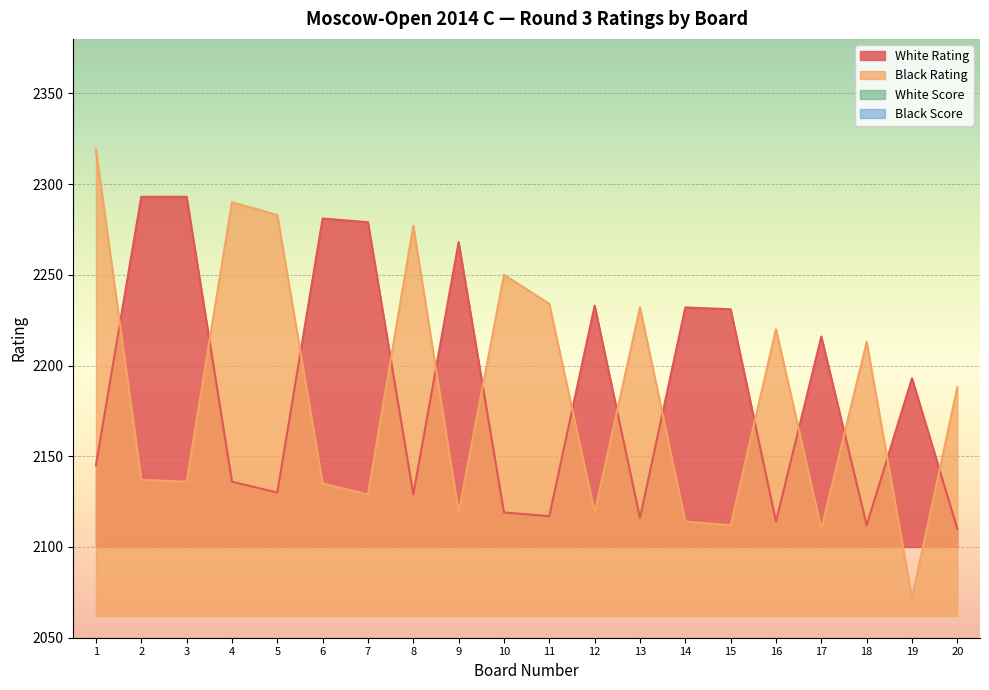

Which label corresponds to the largest value in the chart?

1